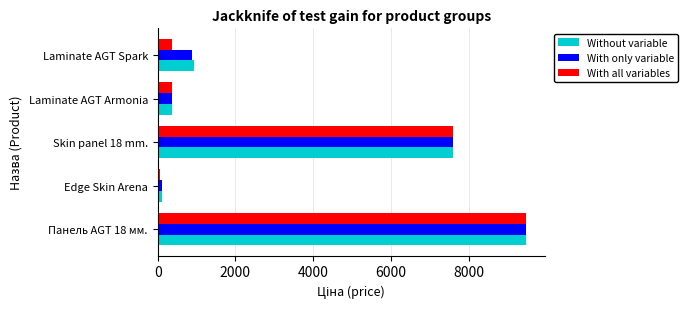

What is the maximum value for Without variable?

9480.1